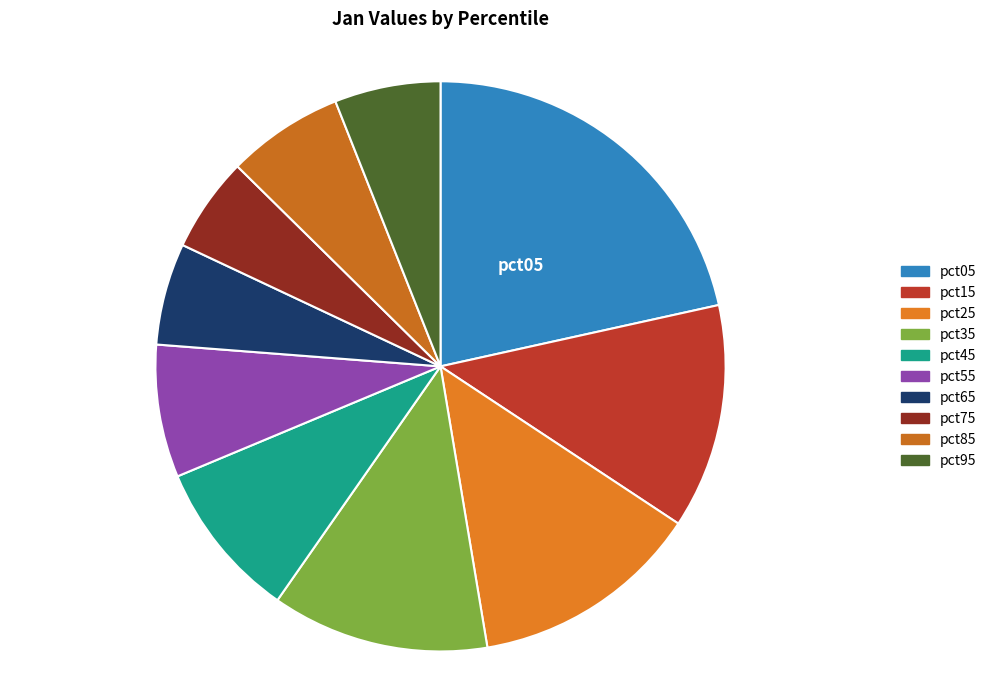

How many segments does this pie chart have?

10